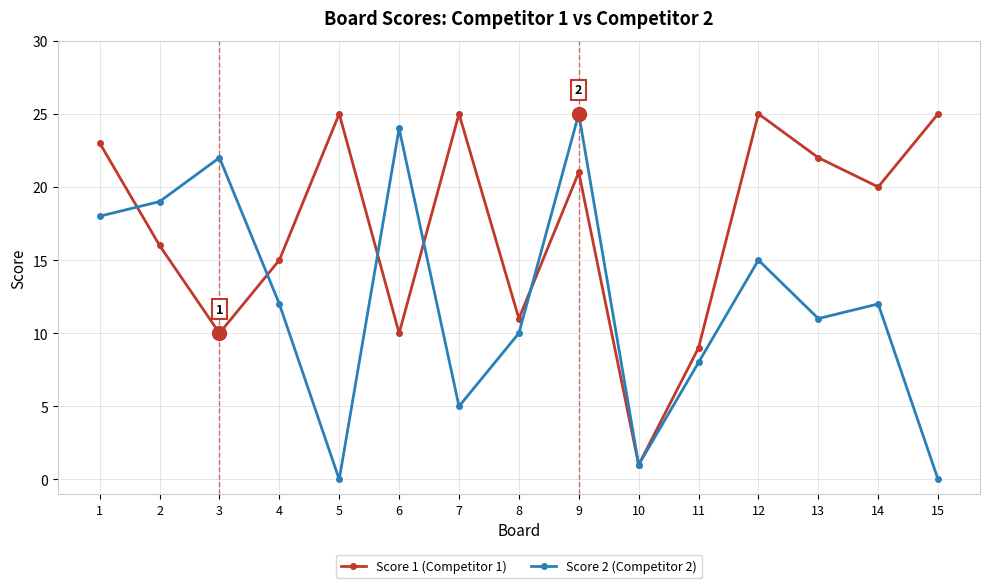

True or false: Score 1 (Competitor 1) has more than 1 interior local peaks.

True